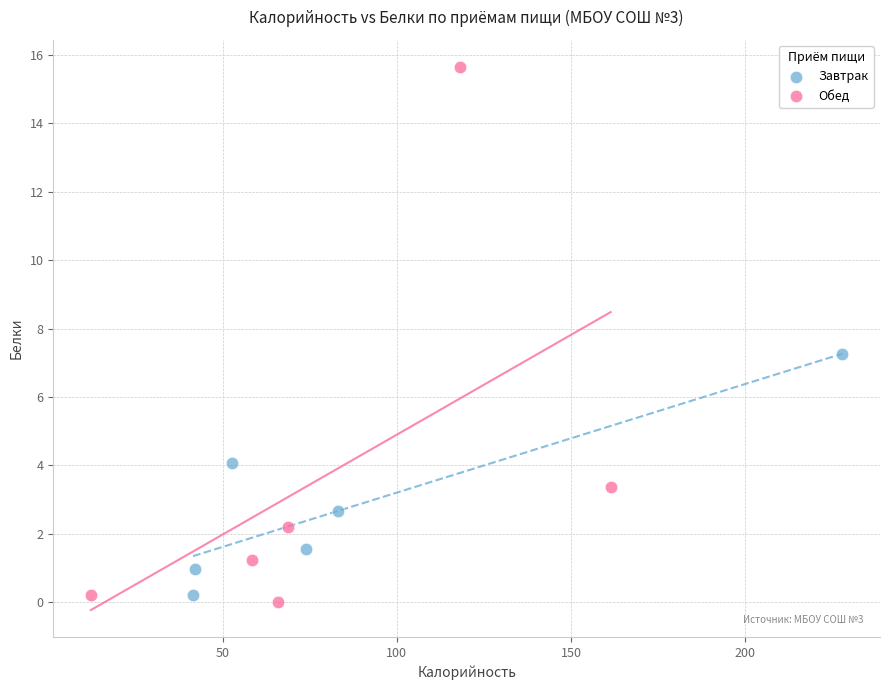

Which series has the largest Y range (max minus min)?

Обед